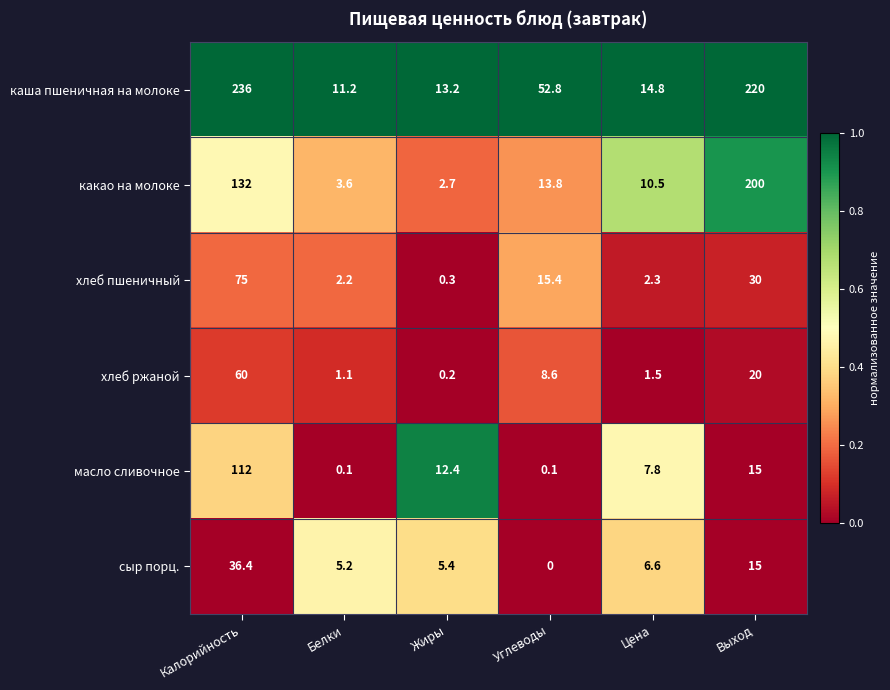

List the series in order of their peak value, lowest first.

сыр порц., хлеб ржаной, хлеб пшеничный, масло сливочное, какао на молоке, каша пшеничная на молоке